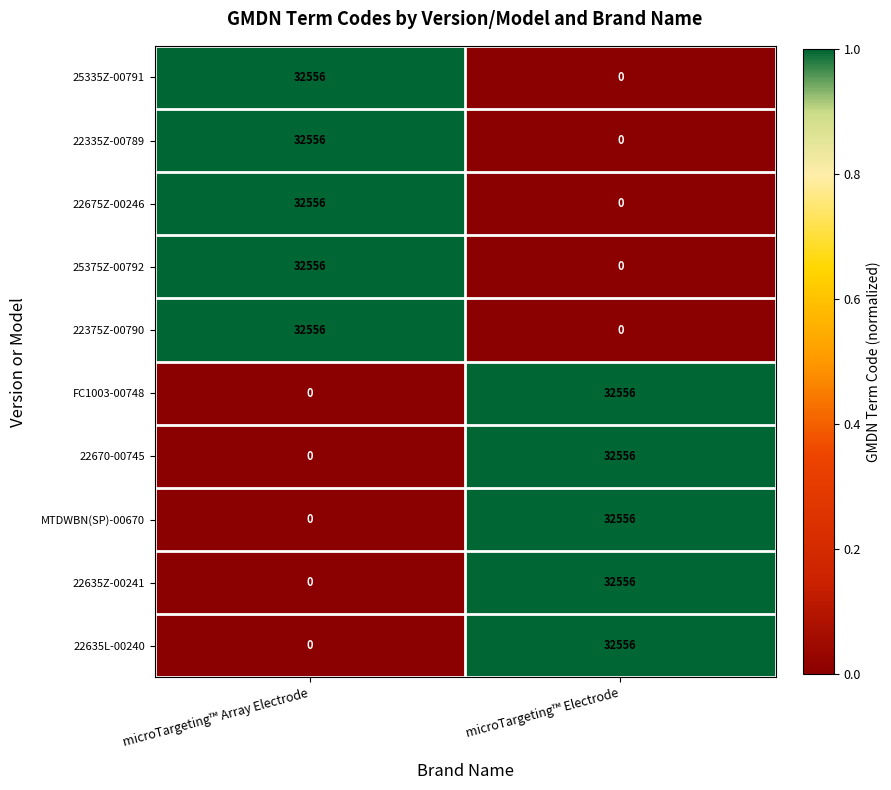

Is it true that FC1003-00748 equals 0 at microTargeting™ Array Electrode?

True